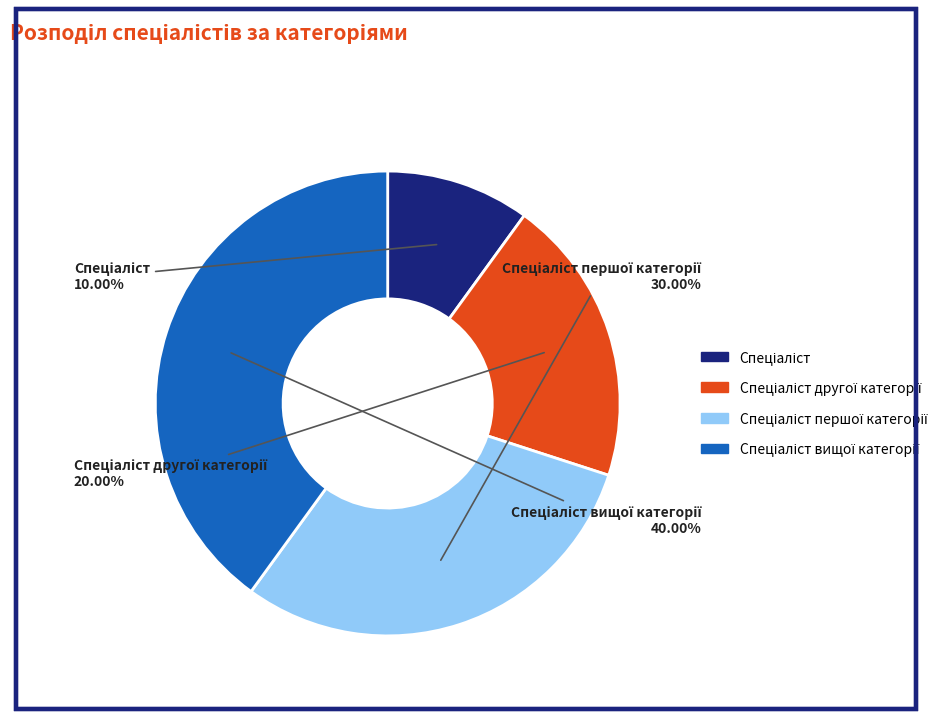

Is there a majority slice in this chart?

No